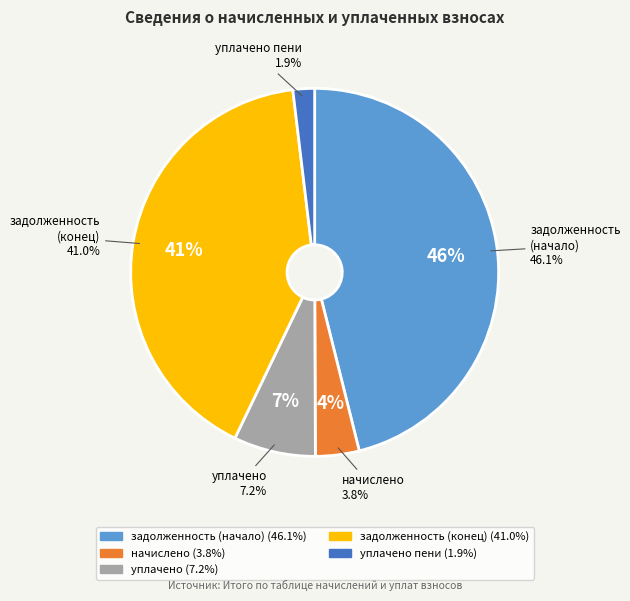

To the nearest percent, what is the difference between the уплачено and уплачено пени slice percentages?

5%